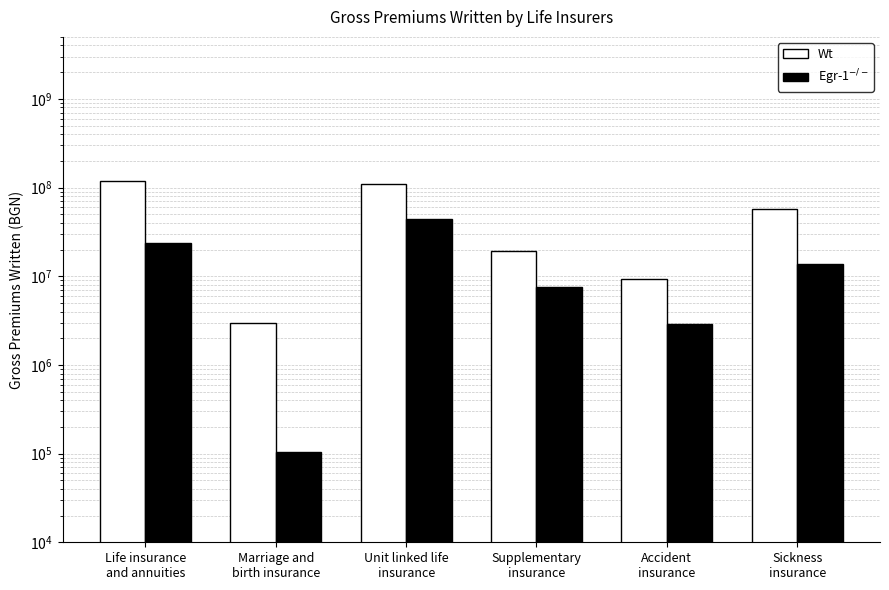

Are the bars grouped side by side (vs. stacked)?

Yes